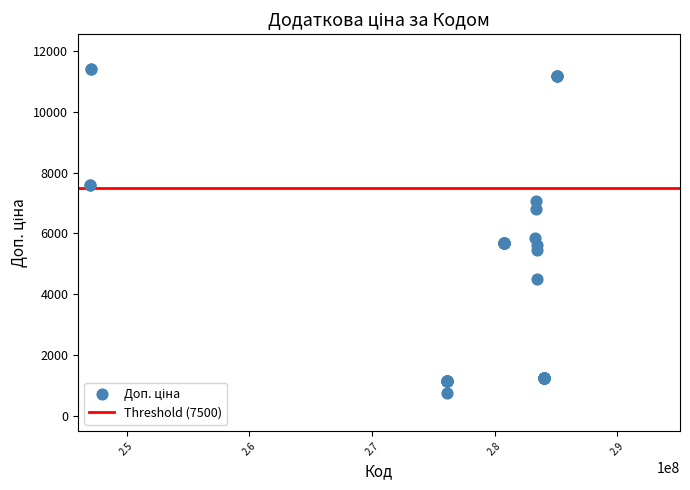

What Y value in the scatter plot is closest to 6078?

5843.9